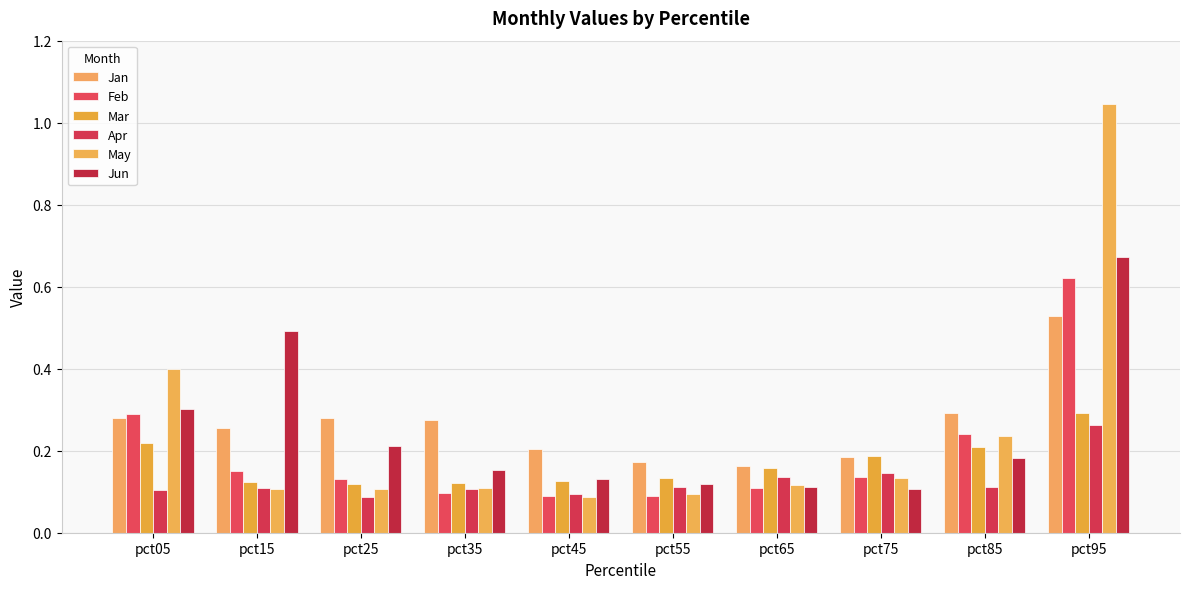

Does the chart contain any negative values?

No